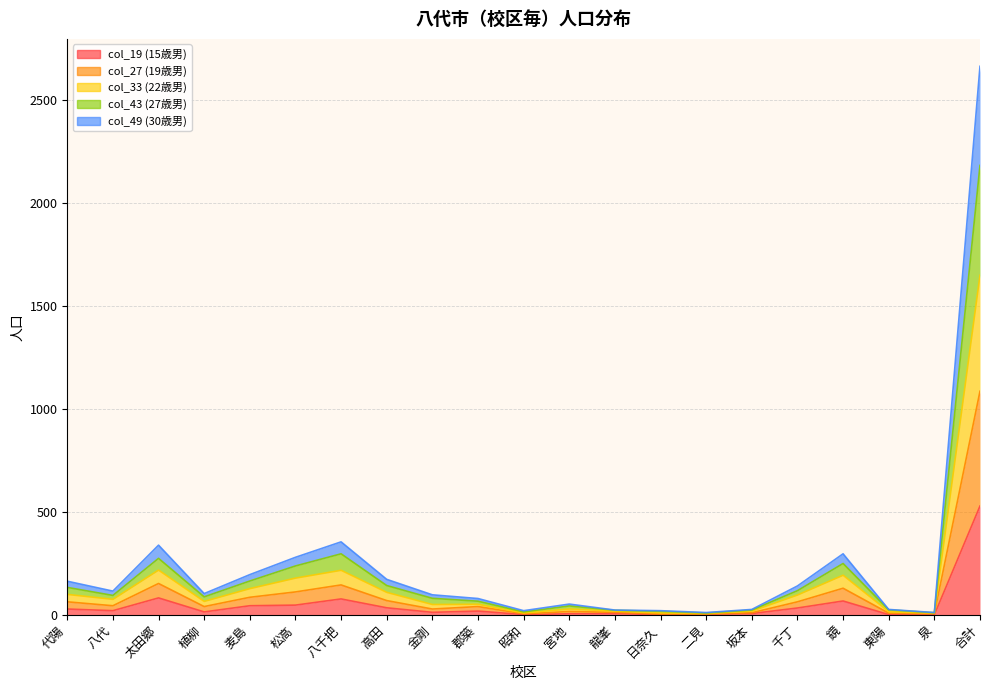

Which series changed the most between 坂本 and 東陽?

col_19